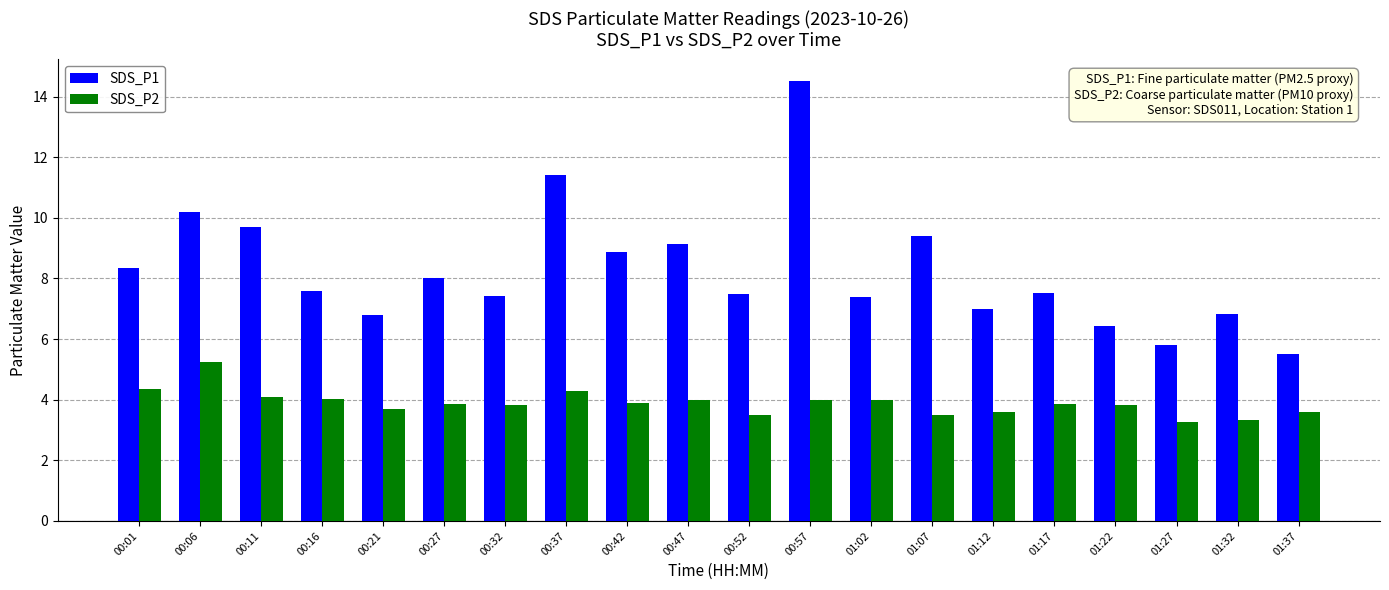

List the series in order of their peak value, highest first.

SDS_P1, SDS_P2